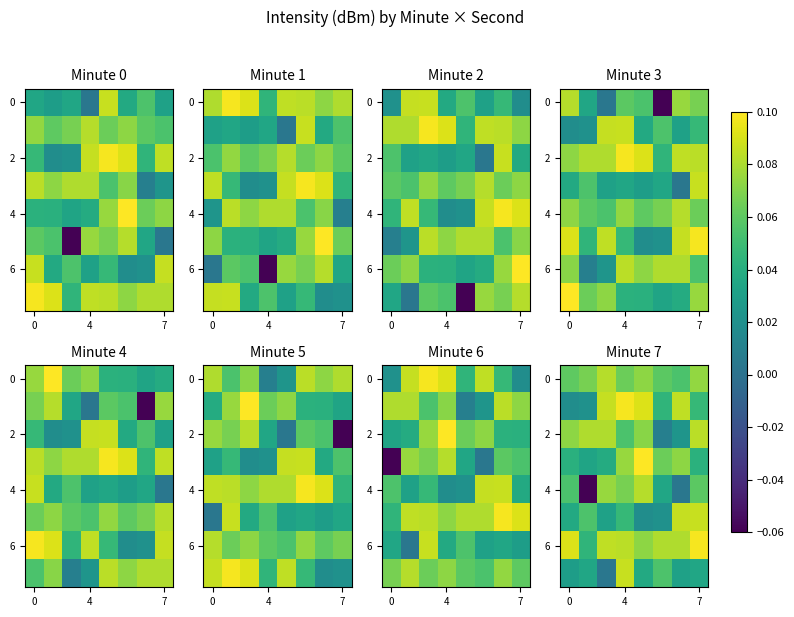

At how many categories does at least one series exceed 0?

8